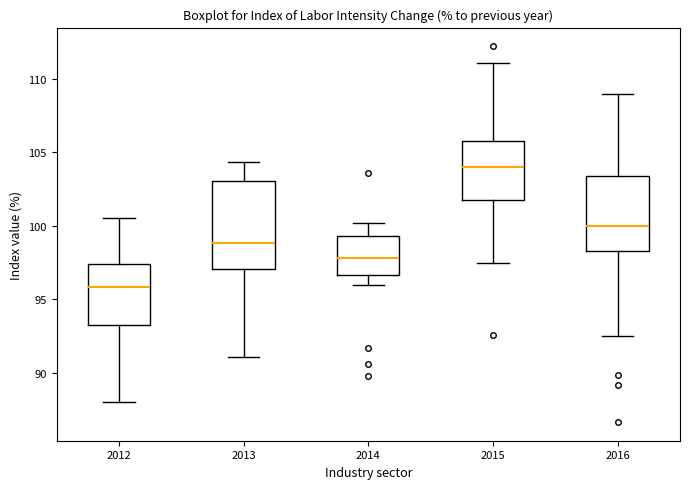

Which box's median line is the highest?

2015